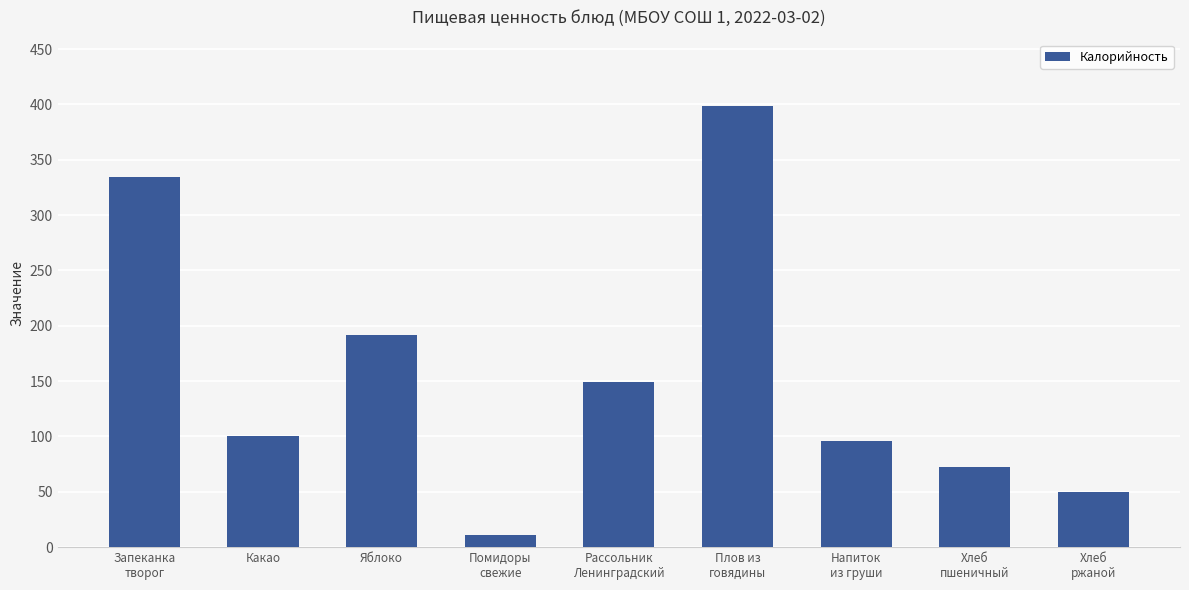

Rank the categories by value from highest to lowest.

Плов из
говядины, Запеканка
творог, Яблоко, Рассольник
Ленинградский, Какао, Напиток
из груши, Хлеб
пшеничный, Хлеб
ржаной, Помидоры
свежие